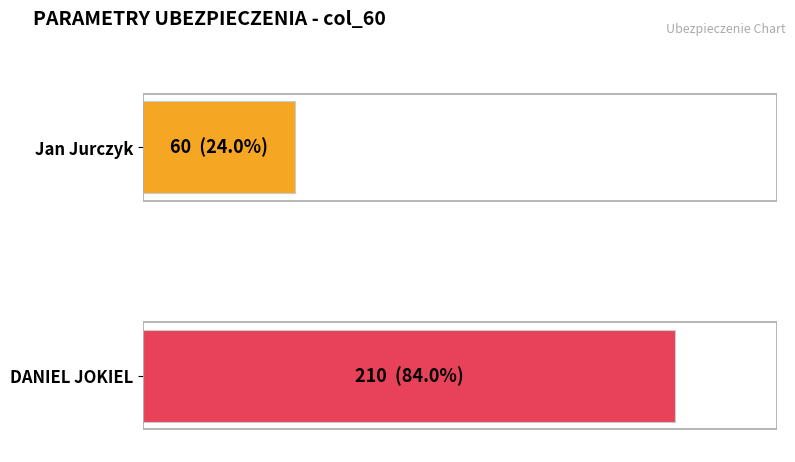

What is the maximum value shown in the chart?

210